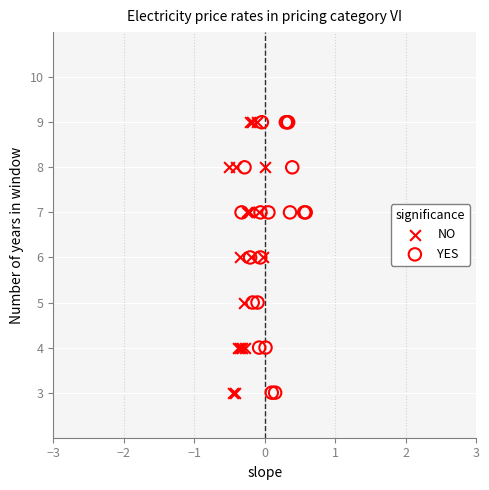

What are all the series names shown in the legend?

NO, YES